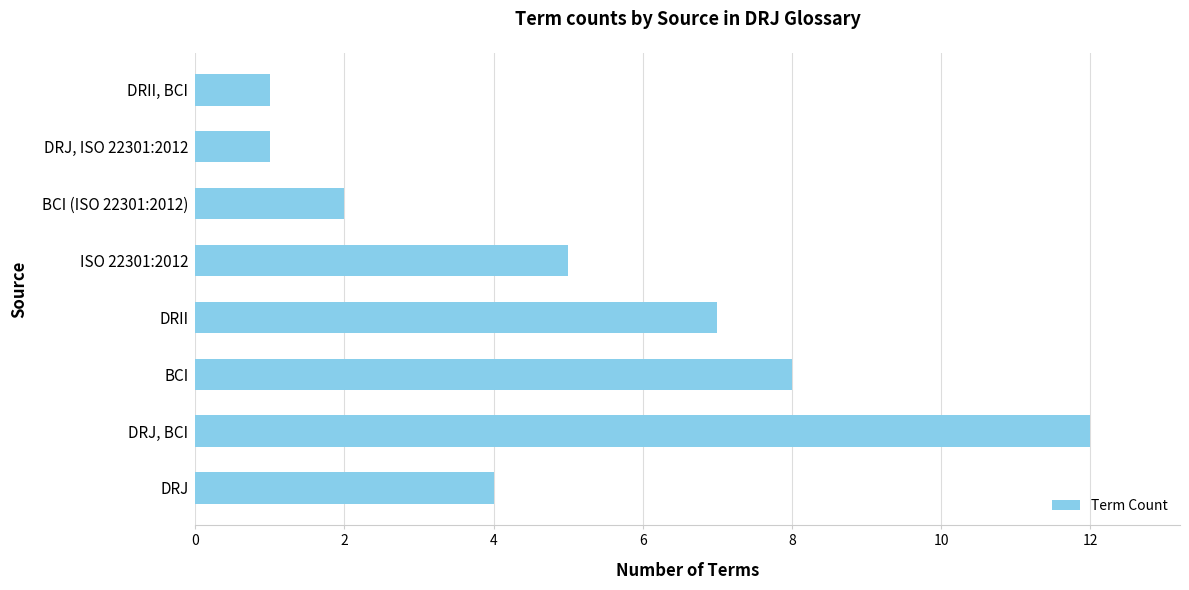

Which has a higher value, DRJ, ISO 22301:2012 or DRJ, BCI?

DRJ, BCI